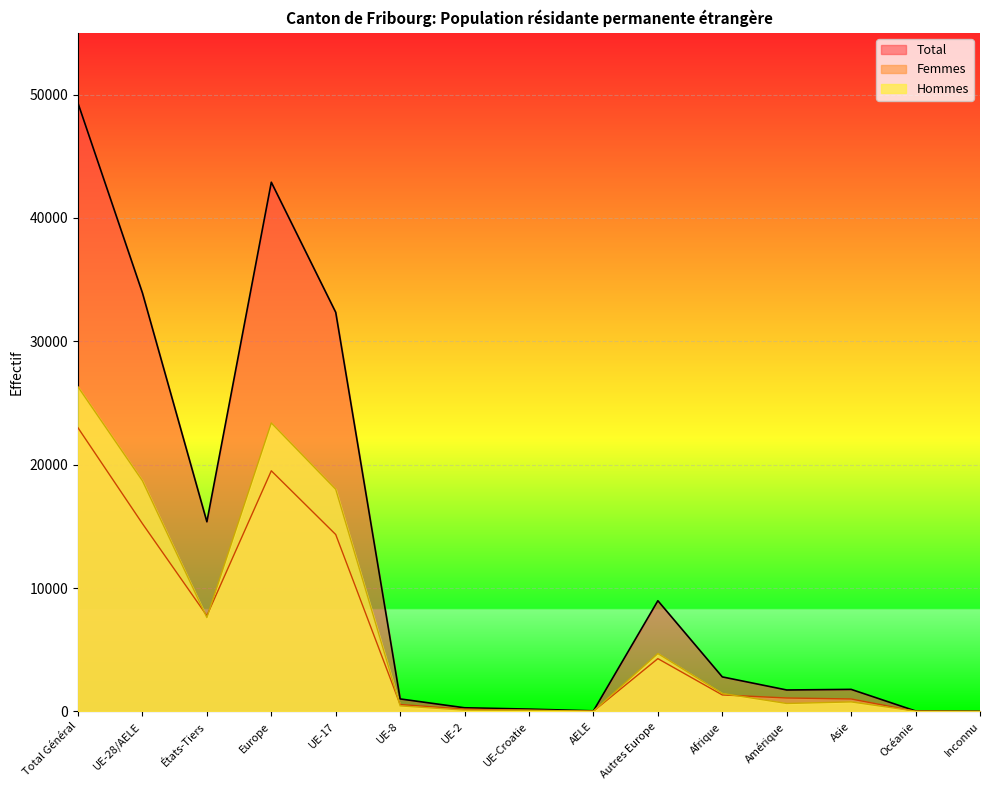

True or false: Femmes and Total intersect in this chart.

False